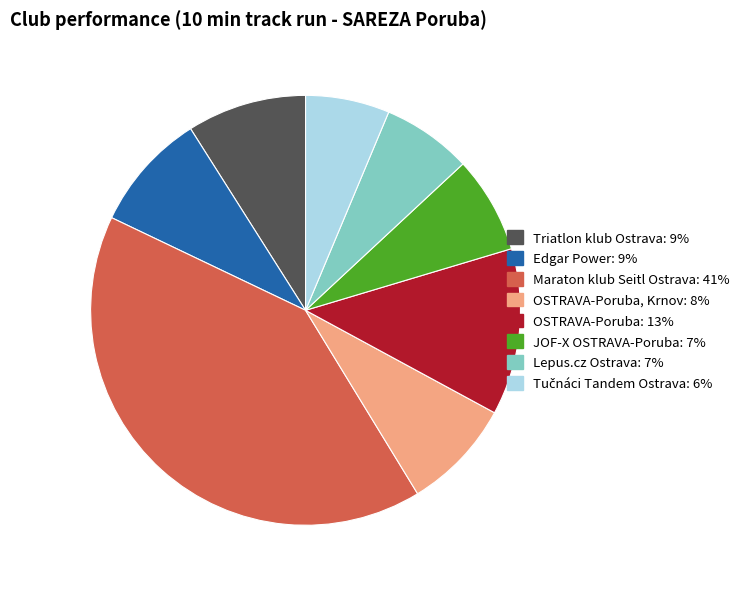

Is there a majority slice in this chart?

No